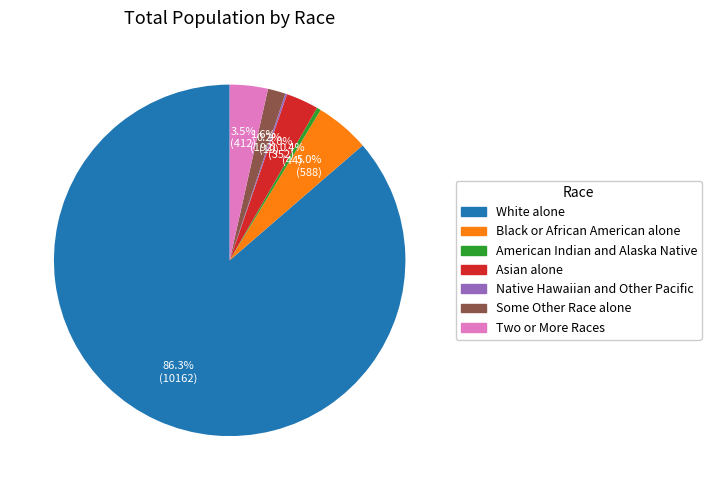

Which category has the biggest portion of the pie?

White alone